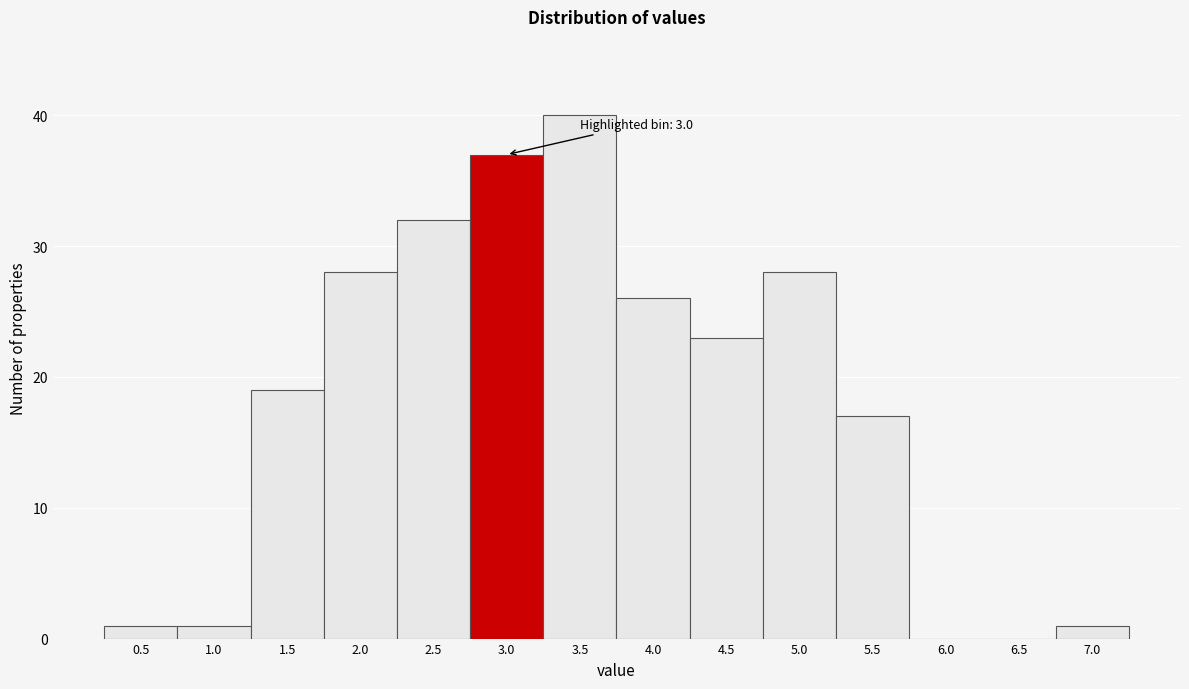

Reading right to left, what are all the values shown in this chart?

7.0=1	6.5=0	6.0=0	5.5=17	5.0=28	4.5=23	4.0=26	3.5=40	3.0=37	2.5=32	2.0=28	1.5=19	1.0=1	0.5=1